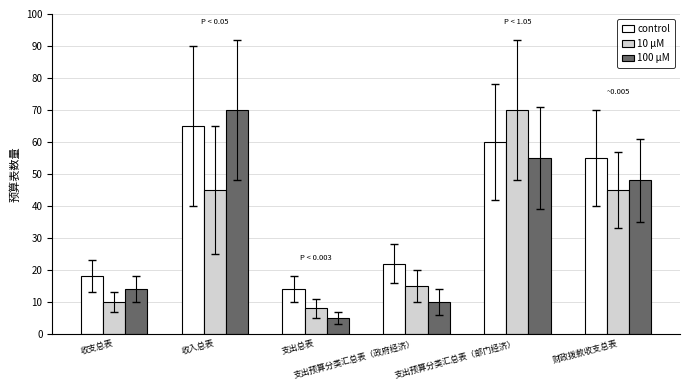

Where does the 100 μM series first go above 48?

收入总表